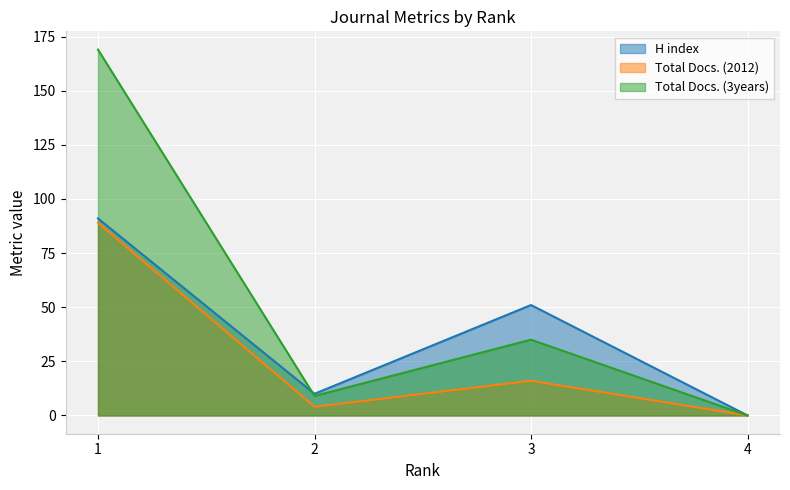

What are all the series names shown in the legend?

H index, Total Docs. (2012), Total Docs. (3years)